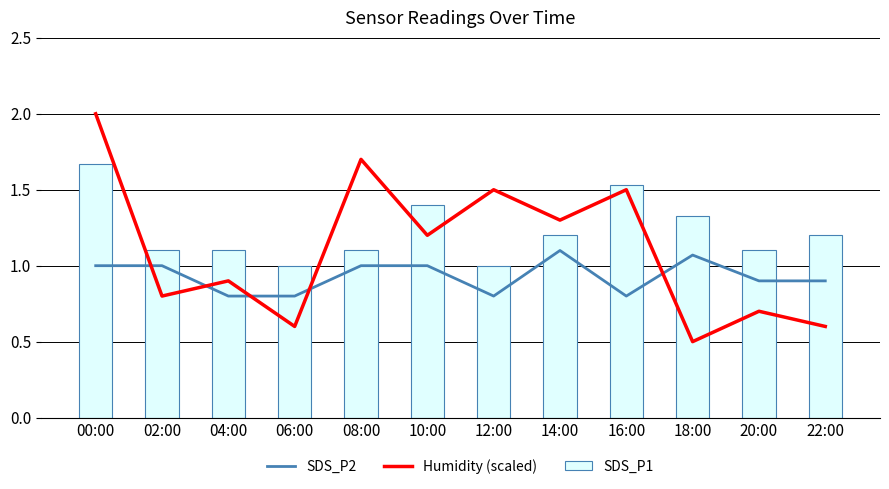

Reading left to right, transcribe all the data shown in this chart.

SDS_P2: 1.0	1.0	0.8	0.8	1.0	1.0	0.8	1.1	0.8	1.1	0.9	0.9
Humidity (scaled): 2.0	0.8	0.9	0.6	1.7	1.2	1.5	1.3	1.5	0.5	0.7	0.6
SDS_P1: 1.7	1.1	1.1	1.0	1.1	1.4	1.0	1.2	1.5	1.3	1.1	1.2